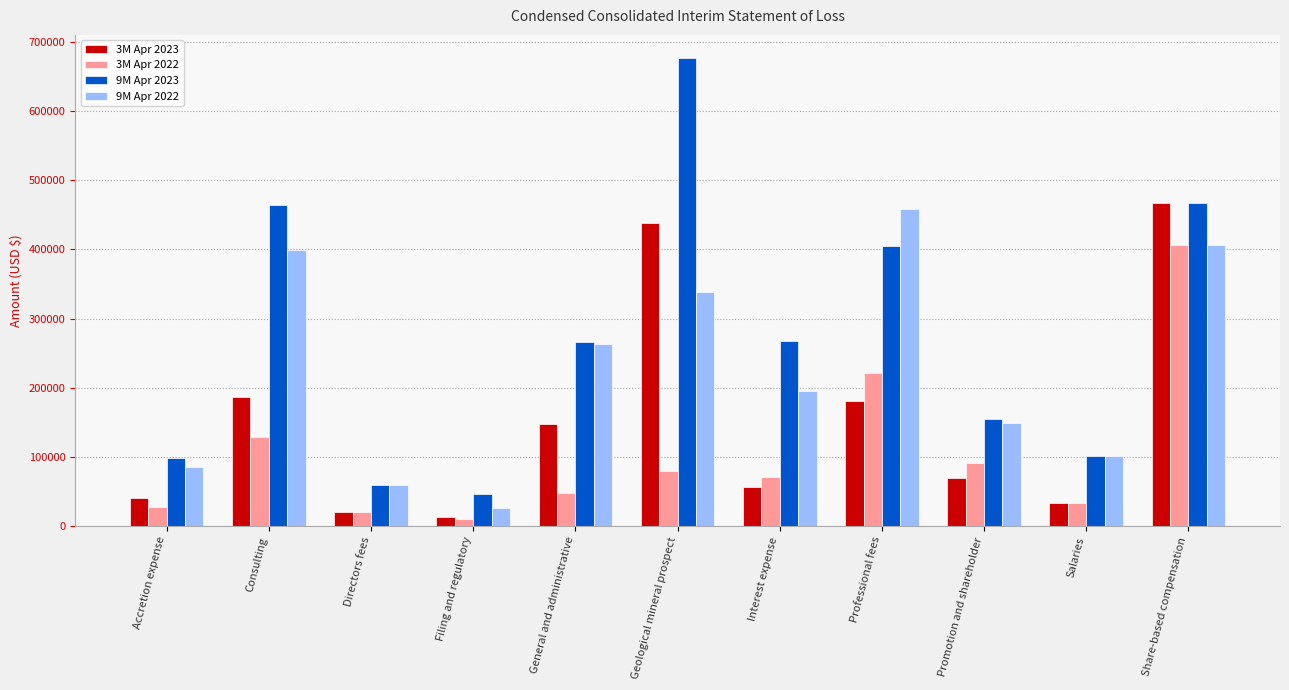

At which category is the sum across all series the highest?

Share-based compensation